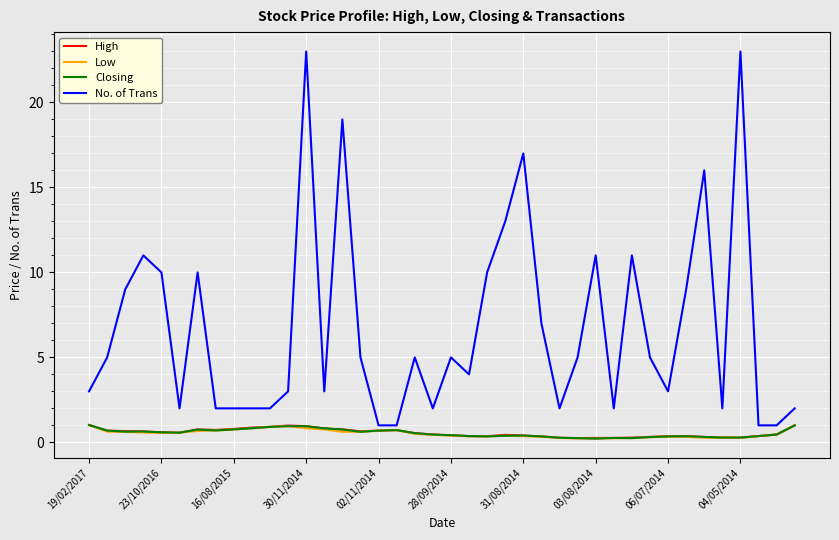

What is the maximum value shown in the chart?

23.0